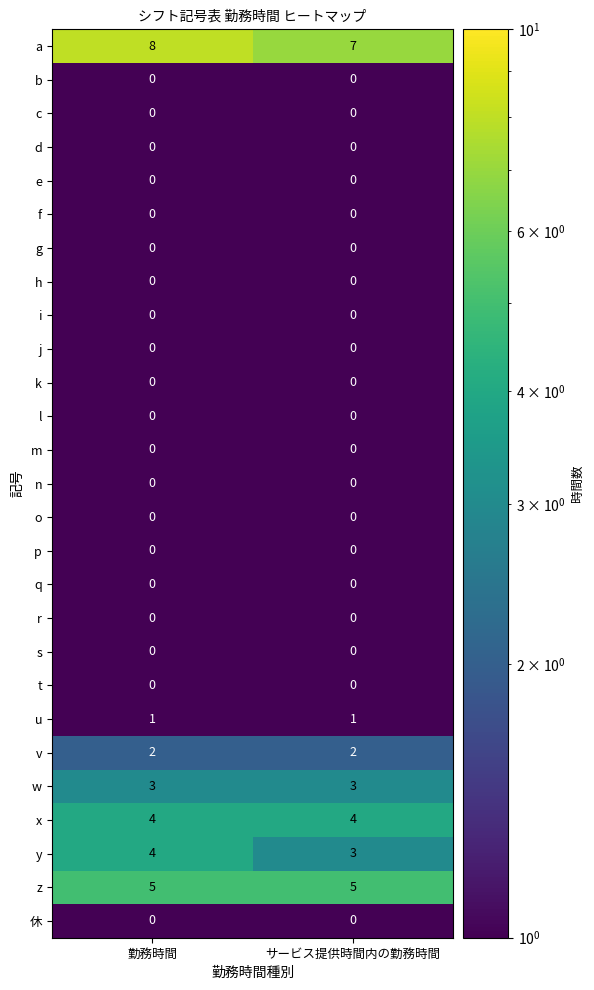

What is the spread (max minus min) of values at 勤務時間?

8